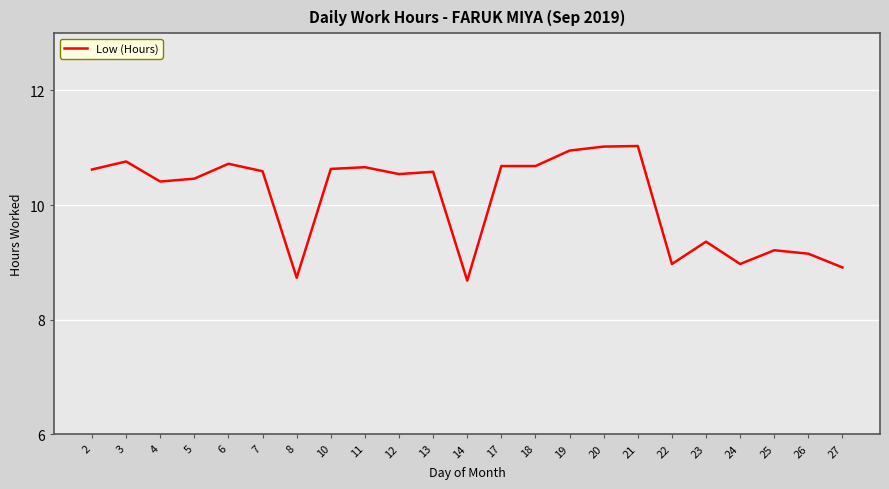

What is the change in value from 21 to 24?

-2.1